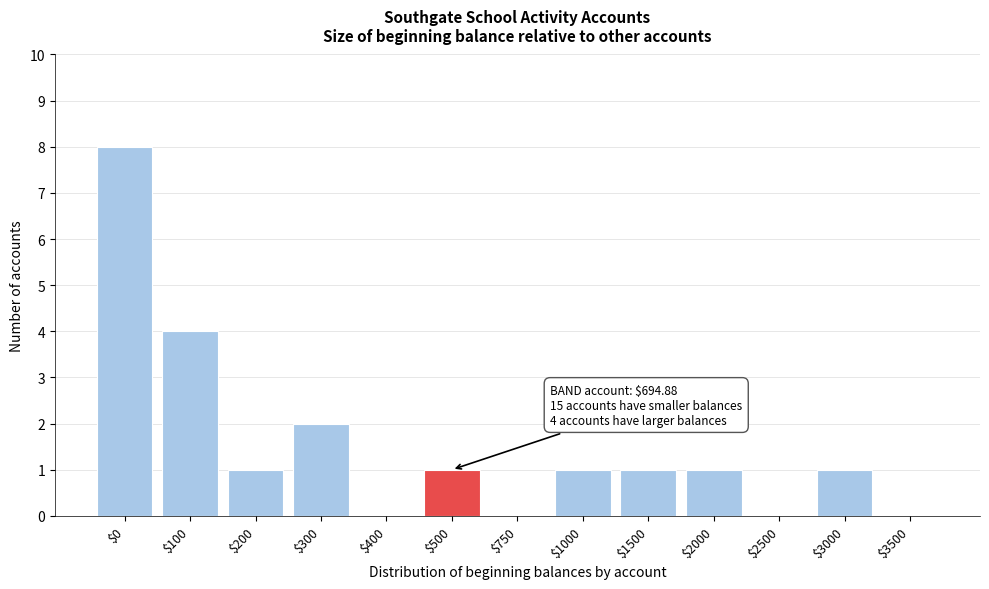

Which label corresponds to the largest value in the chart?

$0